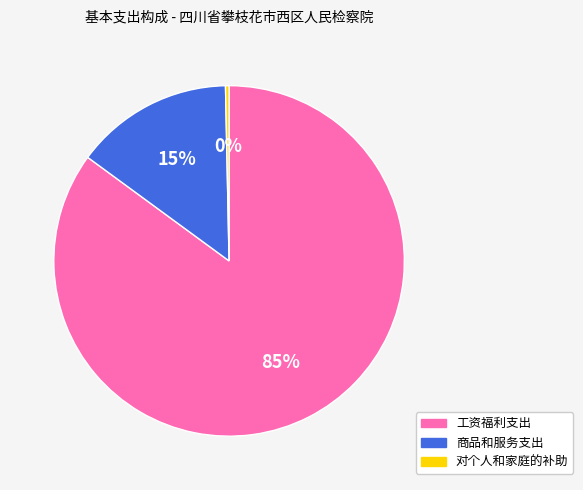

Combined, do 商品和服务支出 and 对个人和家庭的补助 account for over 50%?

No